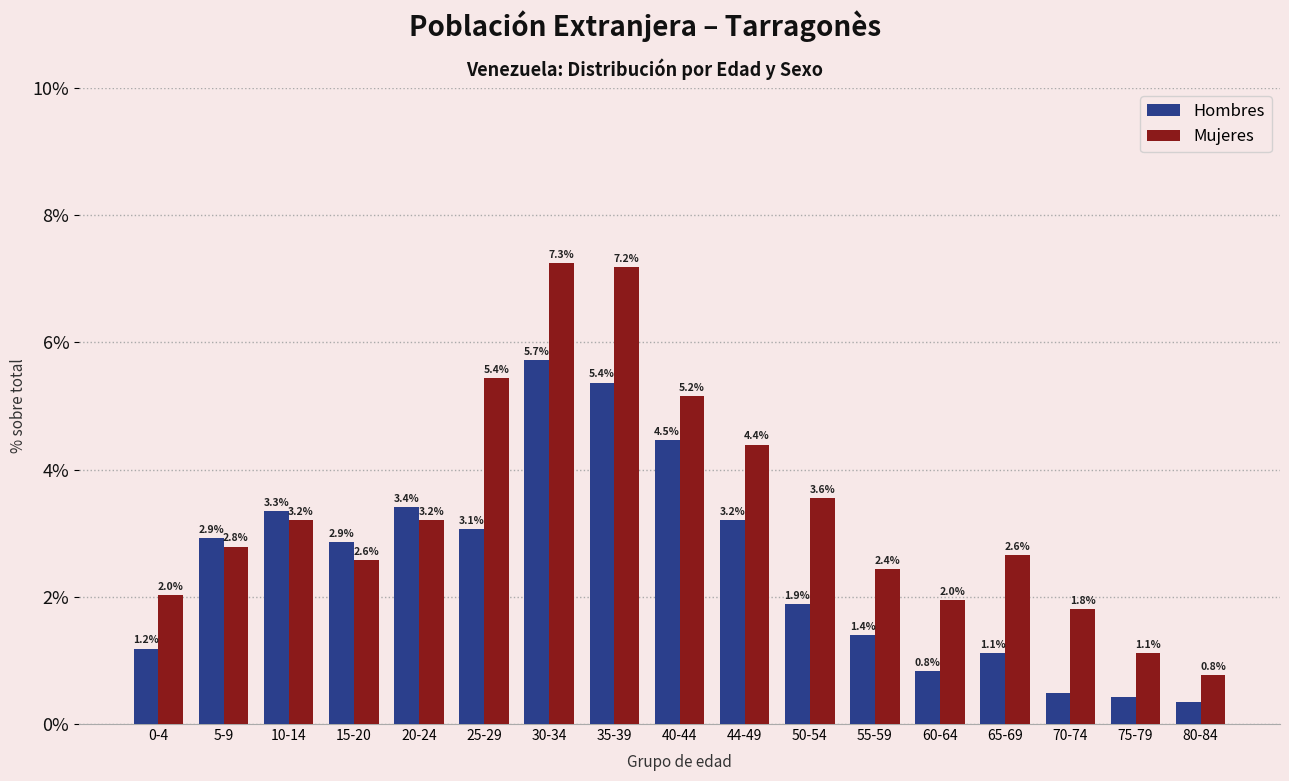

Which series changed the most between 30-34 and 44-49?

Mujeres